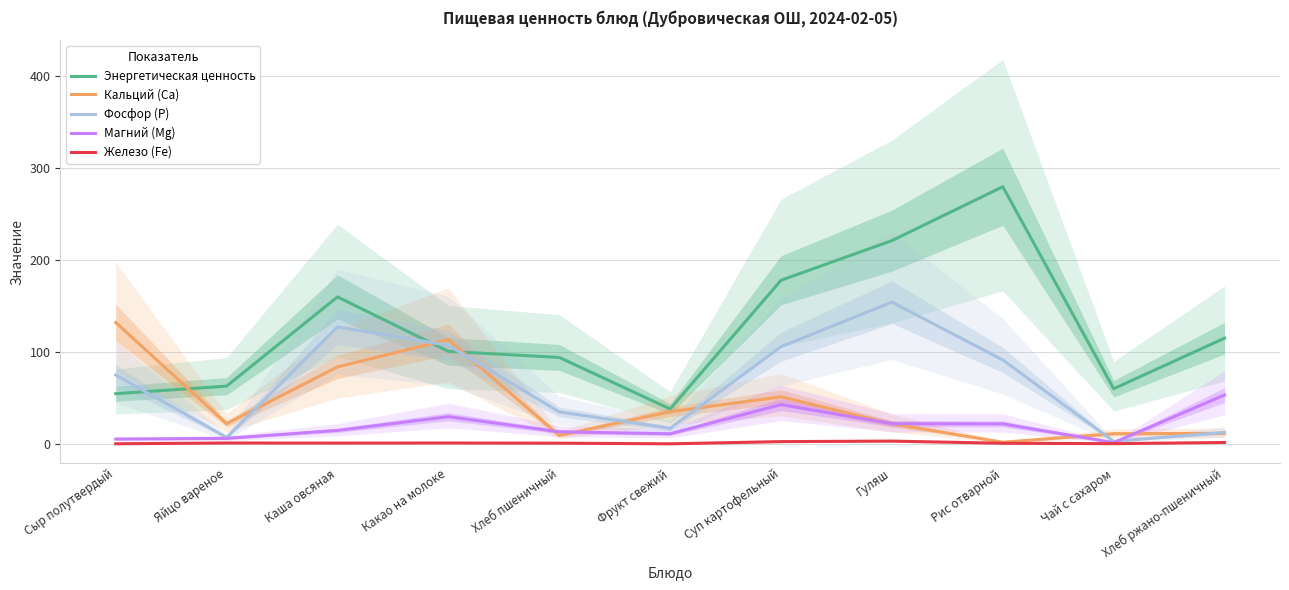

Does the chart have visible grid lines?

Yes